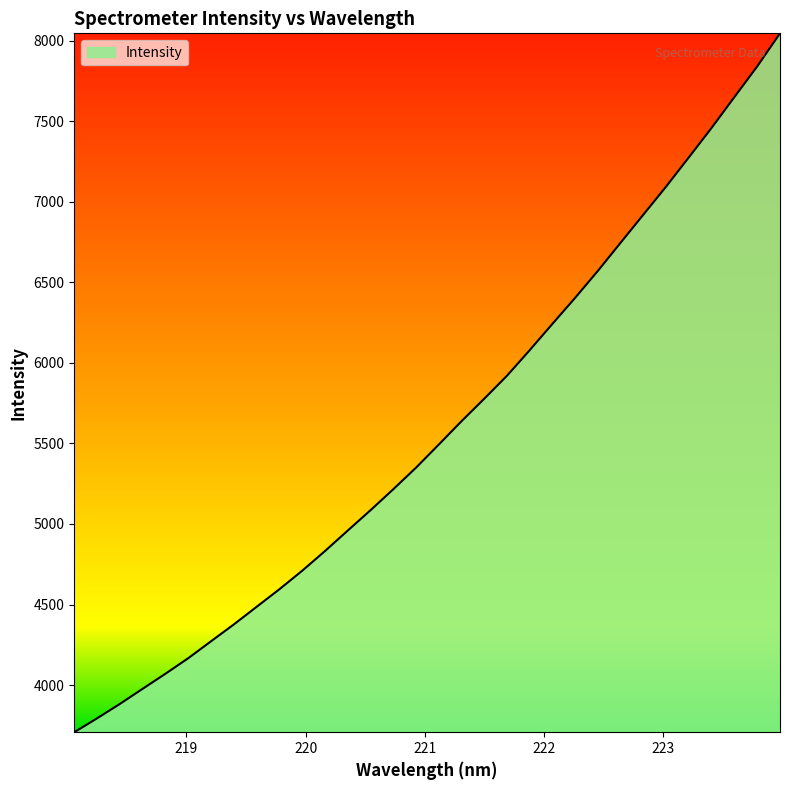

What is the greatest value displayed?

8044.6